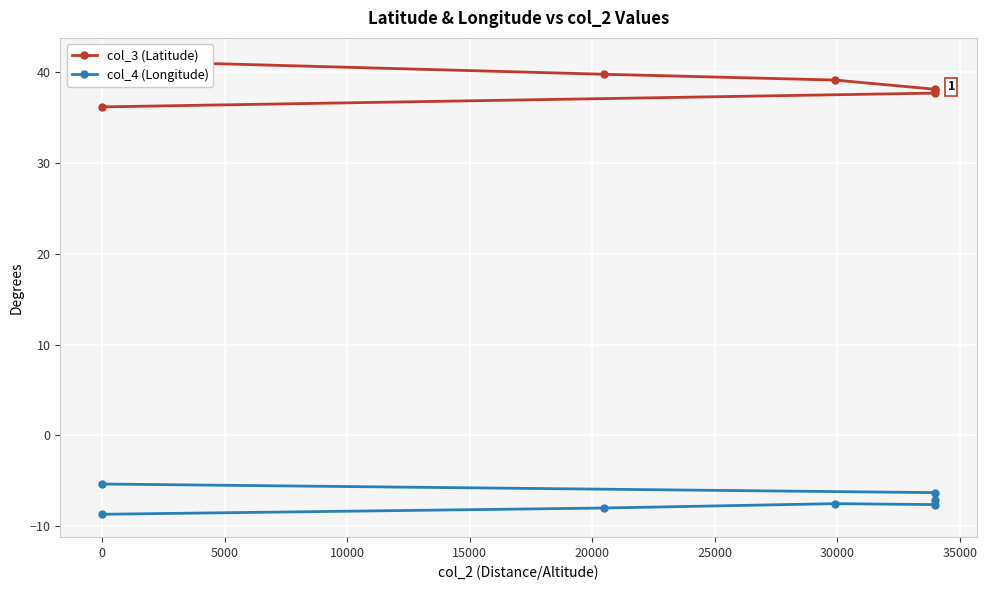

Reading left to right, transcribe all the data shown in this chart.

col_3 (Latitude): 36.2	37.7	38.0	38.1	39.1	39.7	41.2
col_4 (Longitude): -5.3	-6.3	-7.1	-7.6	-7.5	-8.0	-8.7